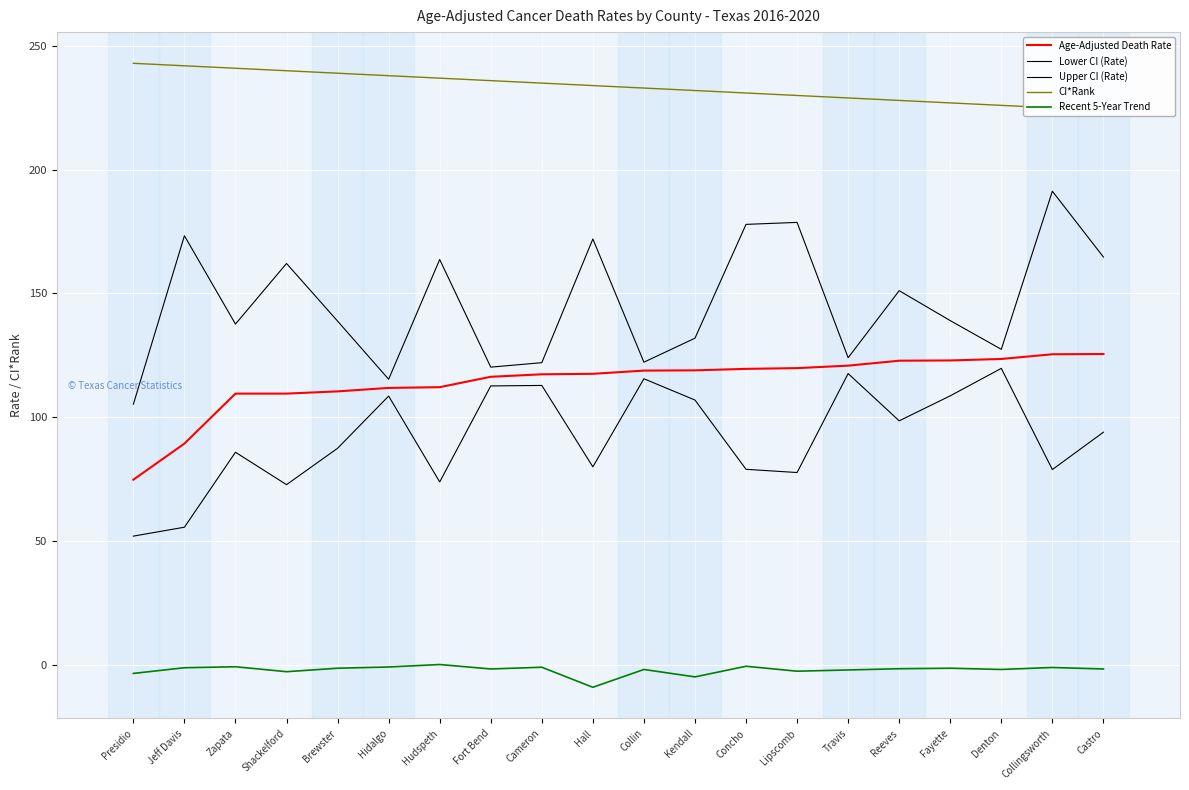

Where is the first local minimum for Lower CI (Rate)?

Shackelford